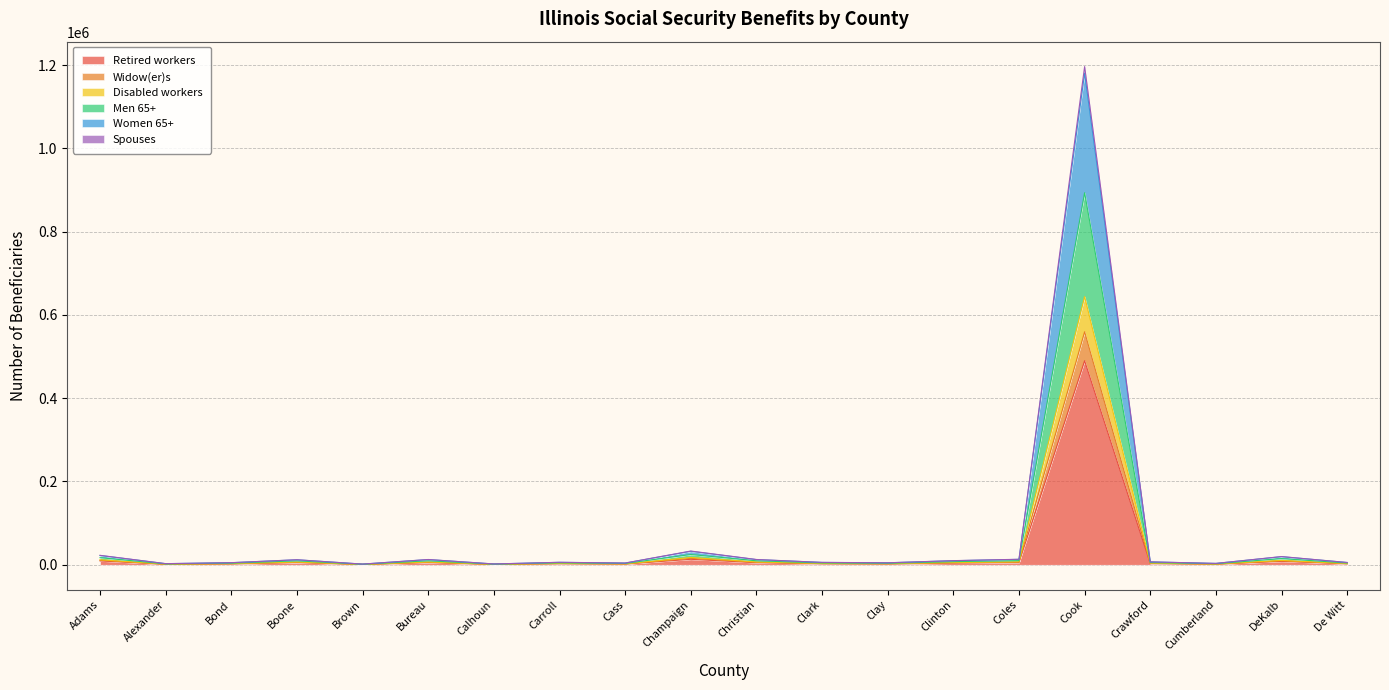

At which label does Spouses reach its peak?

Cook